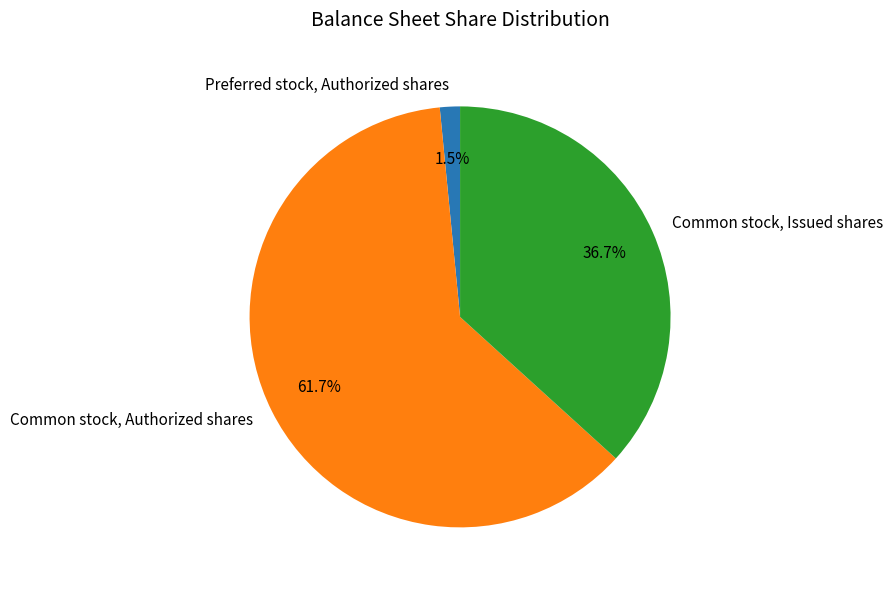

What percentage do Common stock, Authorized shares and Common stock, Issued shares together represent?

98.5%